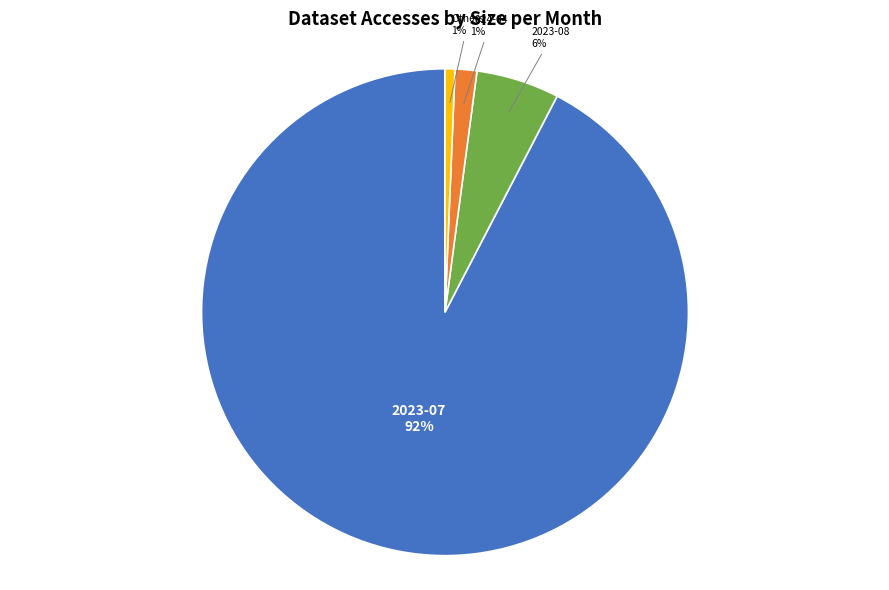

How many slices are in this pie chart?

4